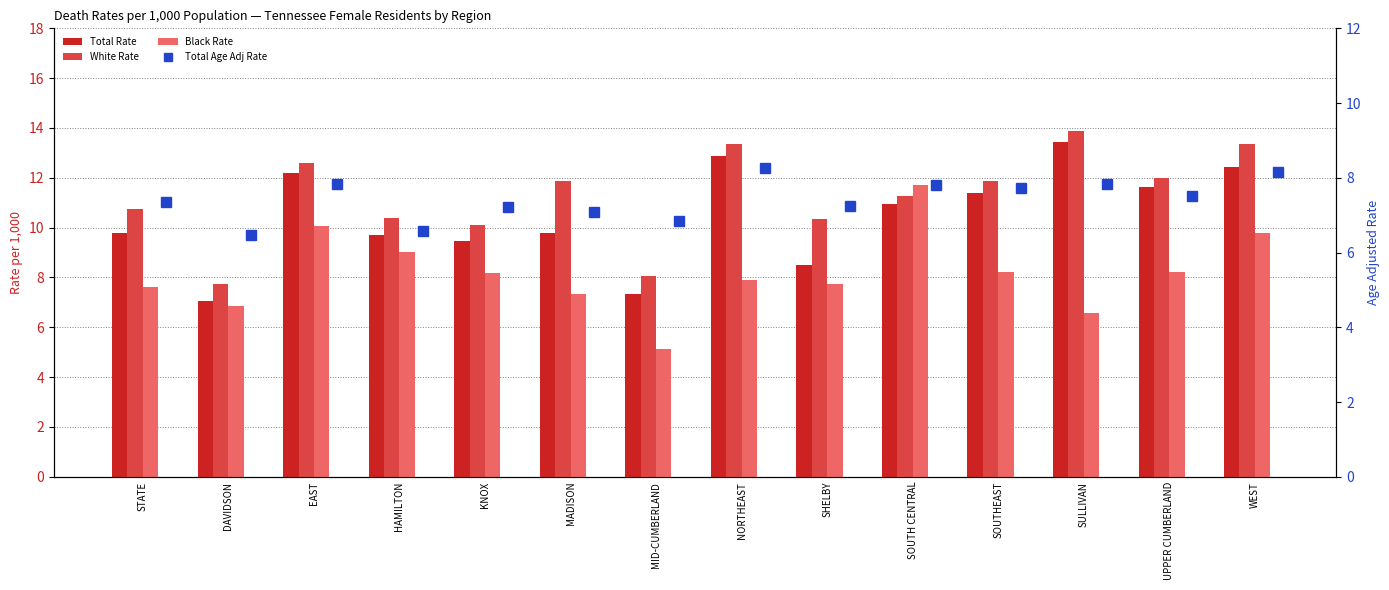

How many groups of bars are there?

14